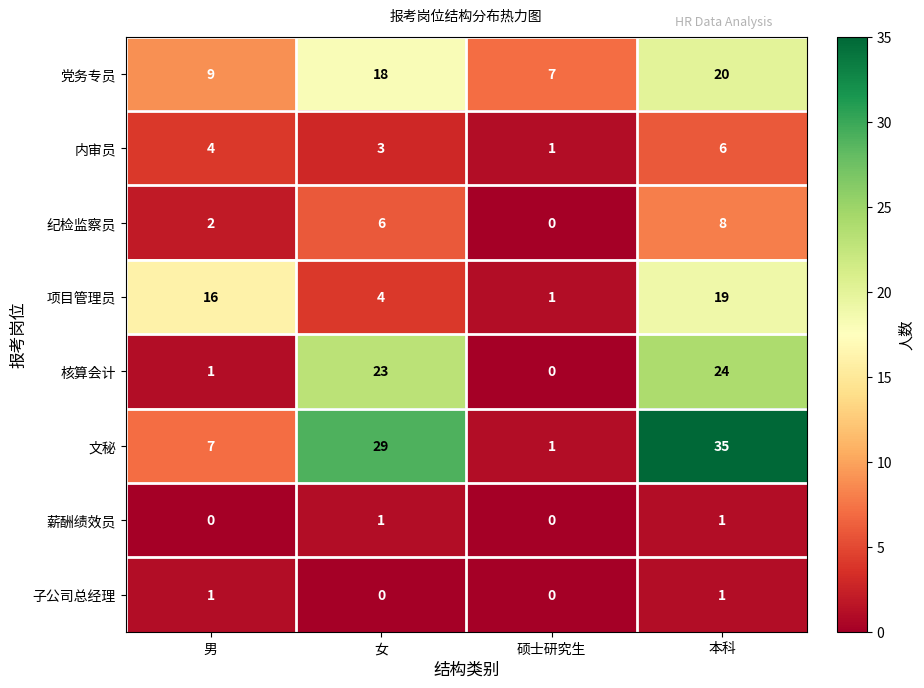

What is the difference between the maximum and minimum values in the 纪检监察员 series?

8